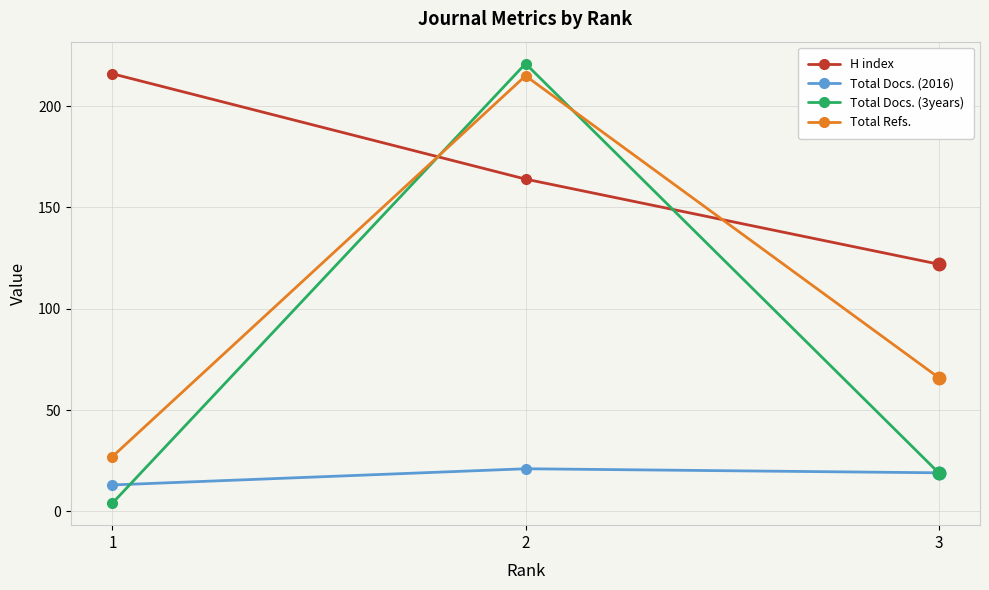

Is this an area chart (filled region under the line)?

No